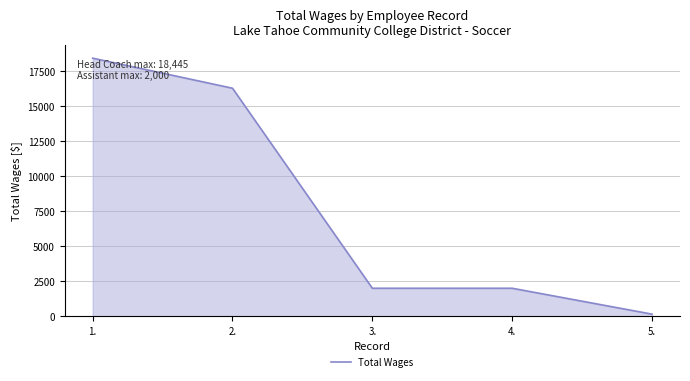

Is it true that the value at 3. is 3431?

False